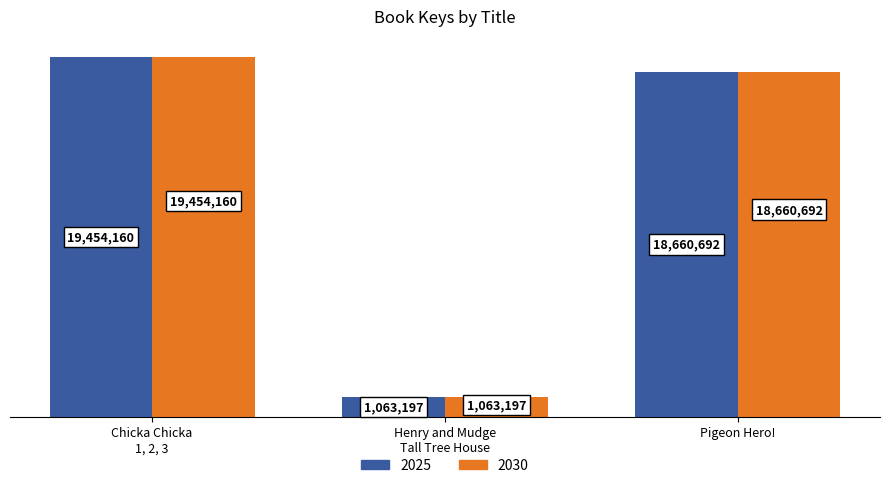

What is the value of the 2025 bar at the 2nd from the left?

1063197